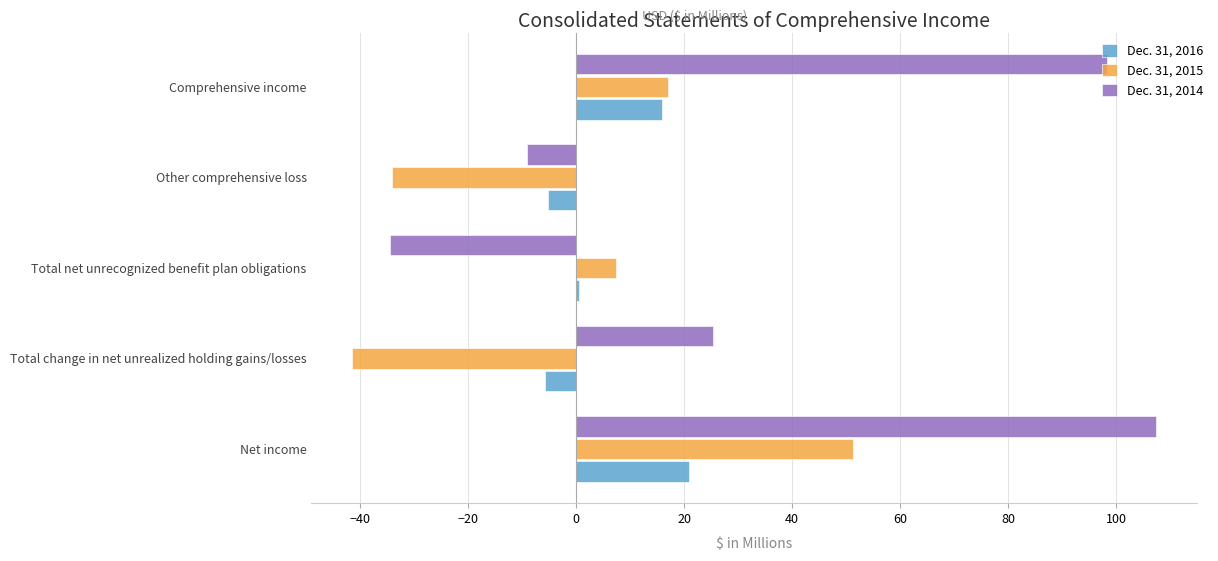

What is the average value of the Dec. 31, 2014 series?

37.5